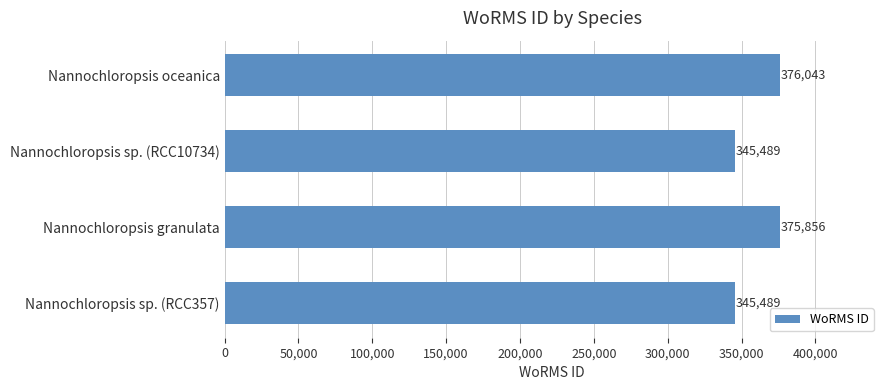

Between Nannochloropsis sp. (RCC10734) and Nannochloropsis granulata, which is larger?

Nannochloropsis granulata